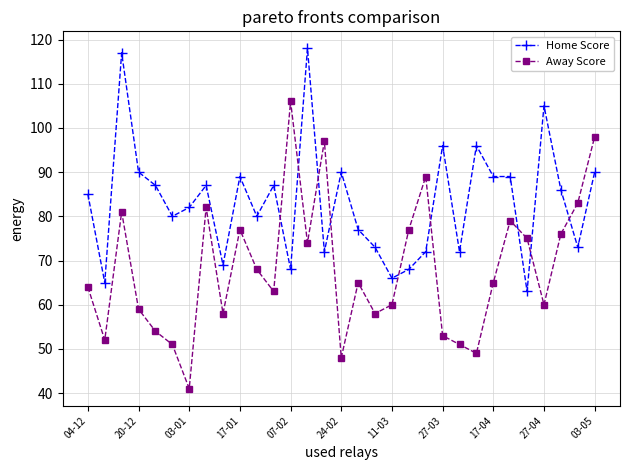

What is the highest value of the Home Score series?

118